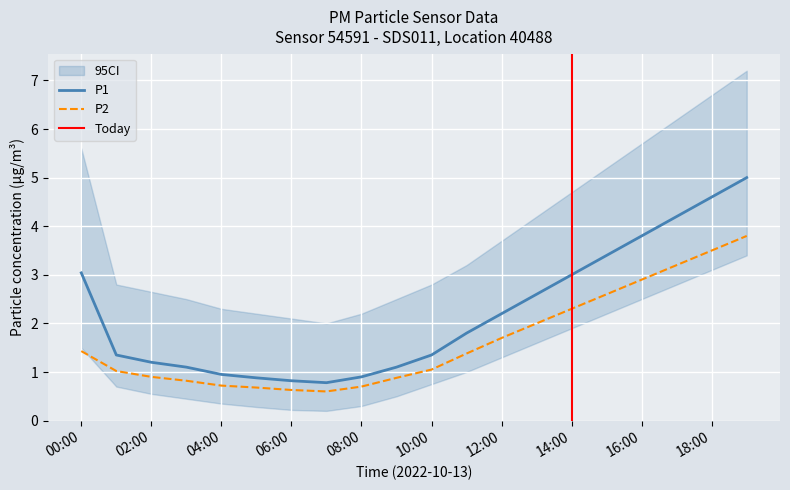

What is the average value of the P1 series?

2.2